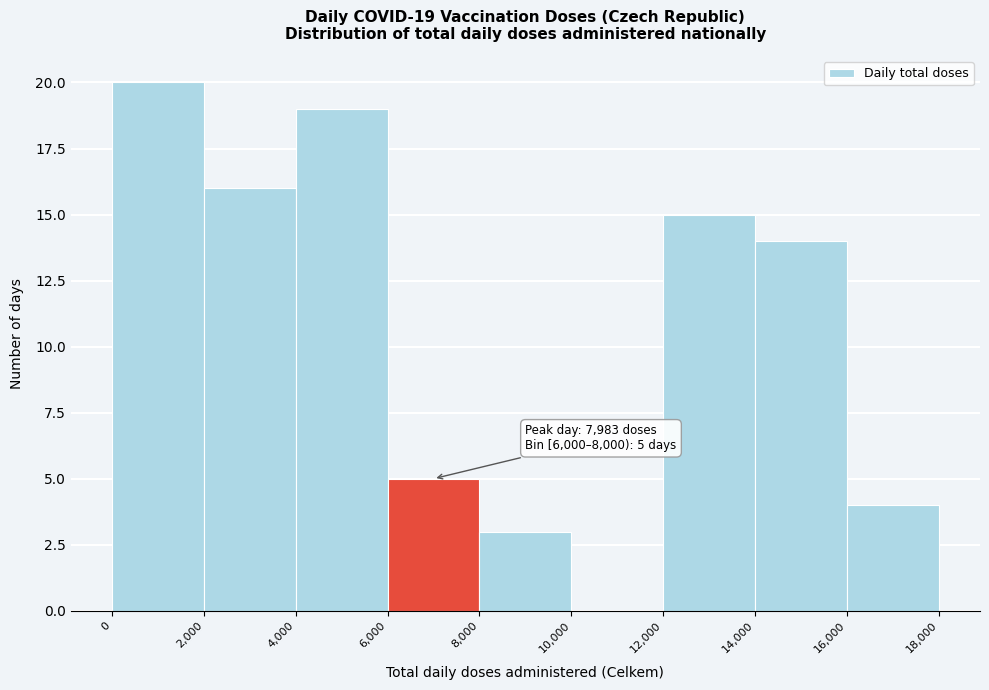

Which range on the x-axis has the tallest bar?

0 to 2,000